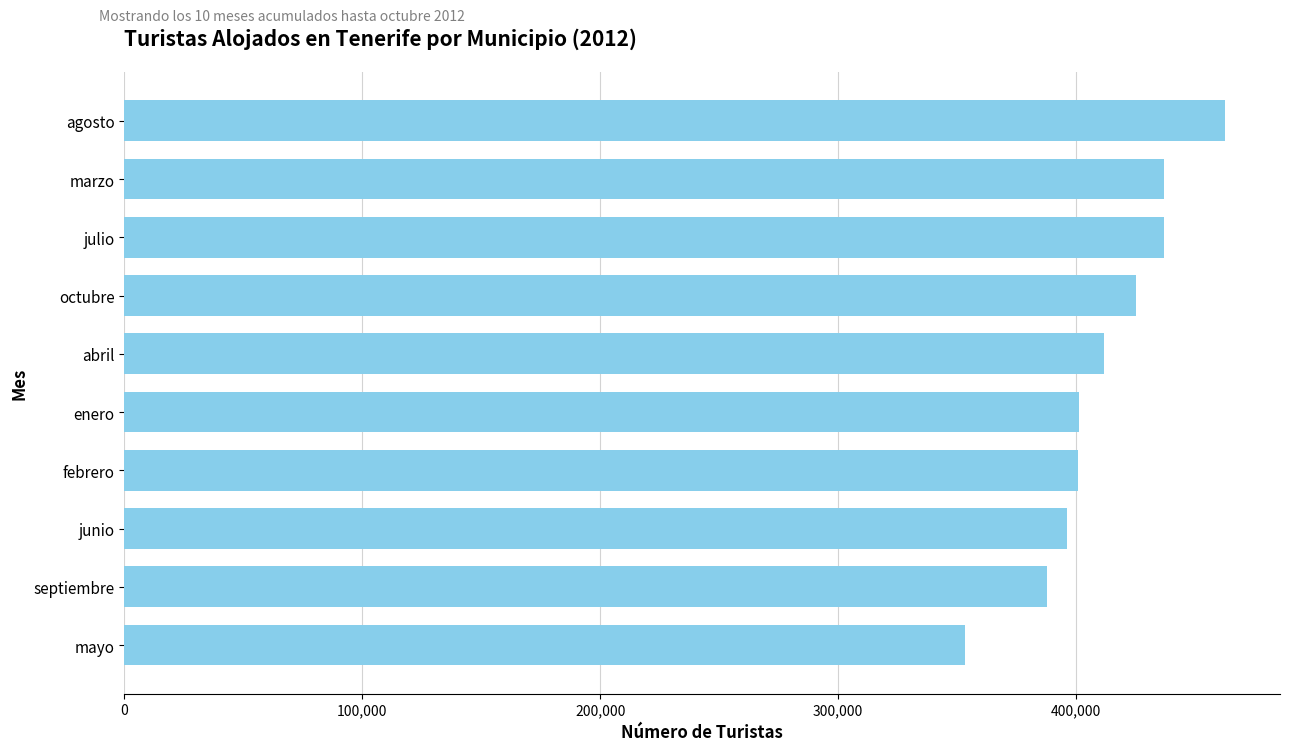

Does the chart contain stacked bars?

No